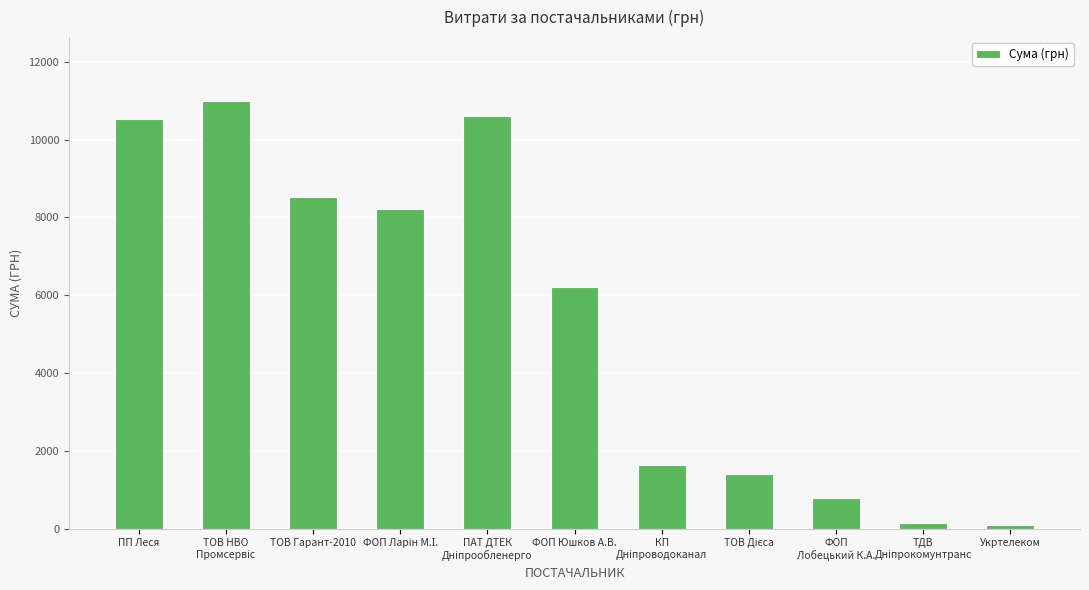

What is the sum of the values at ТОВ Гарант-2010 and ФОП Юшков А.В.?

14743.6